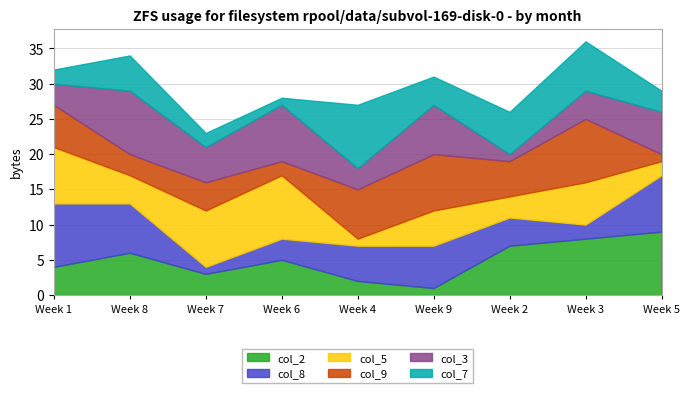

What is the label of the 6th point from the left?

9